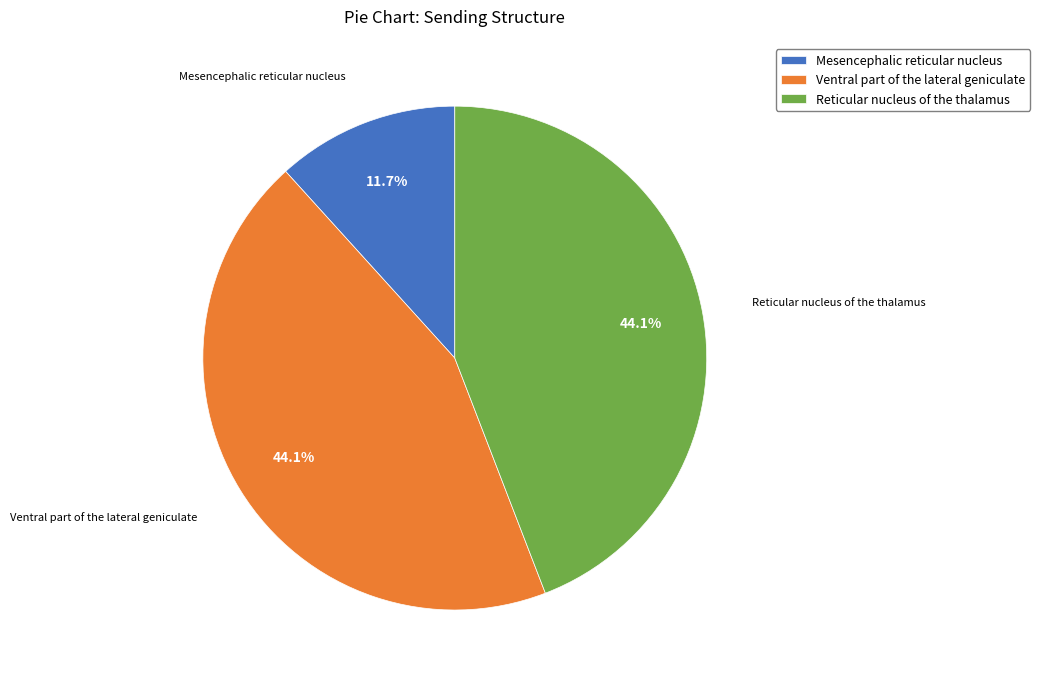

The Reticular nucleus of the thalamus slice represents 44% of the pie. True or false?

True